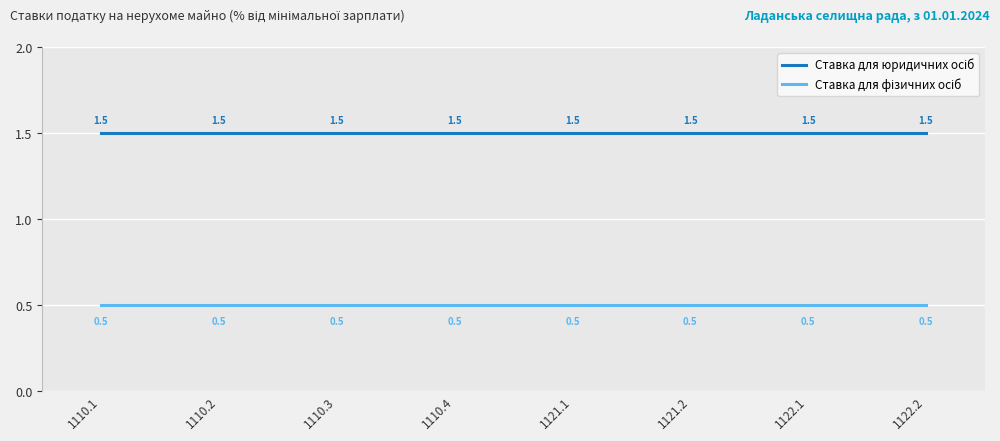

What is the maximum value shown in the chart?

1.5